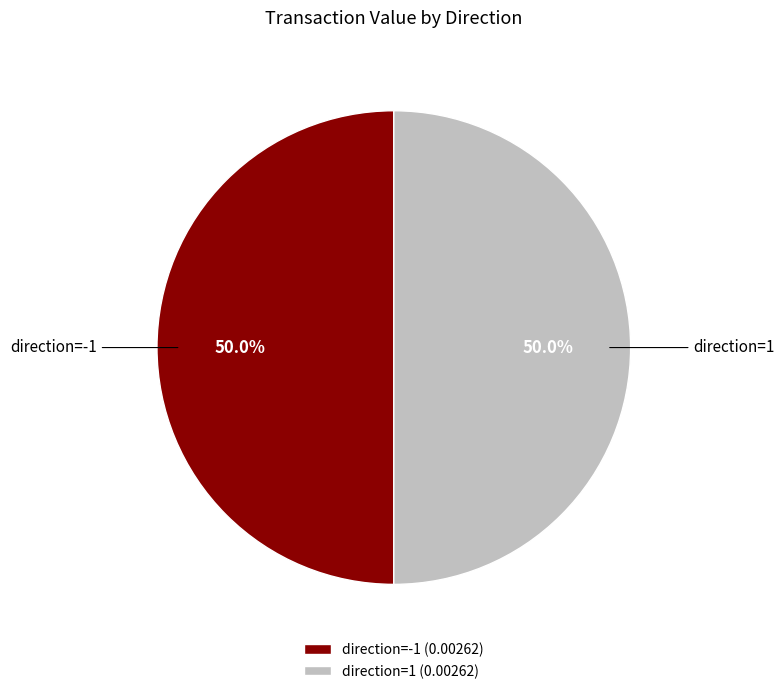

Do direction=1 and direction=-1 together represent more than half of the pie?

Yes